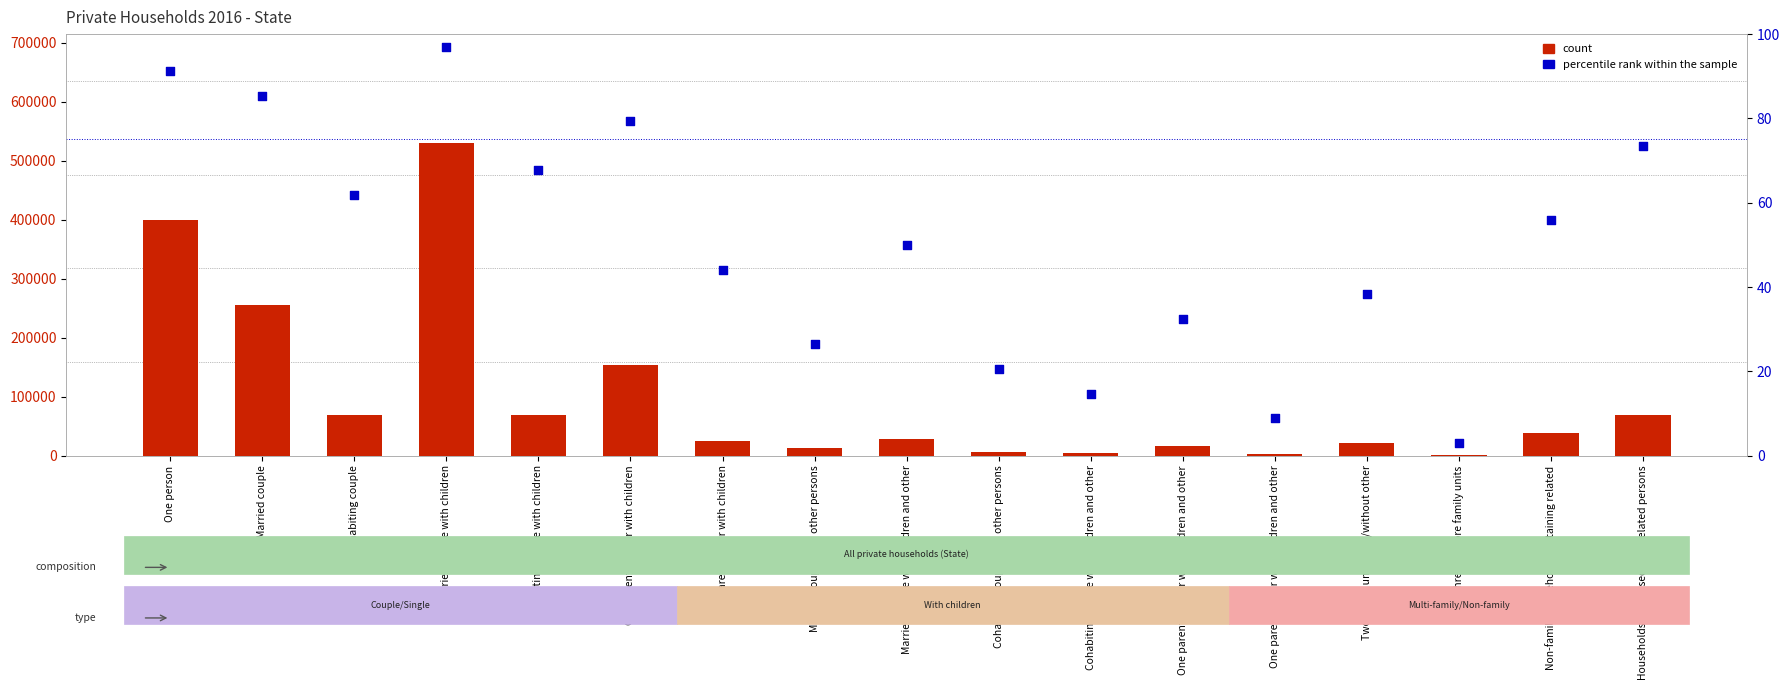

Which series contains the highest Y value?

count